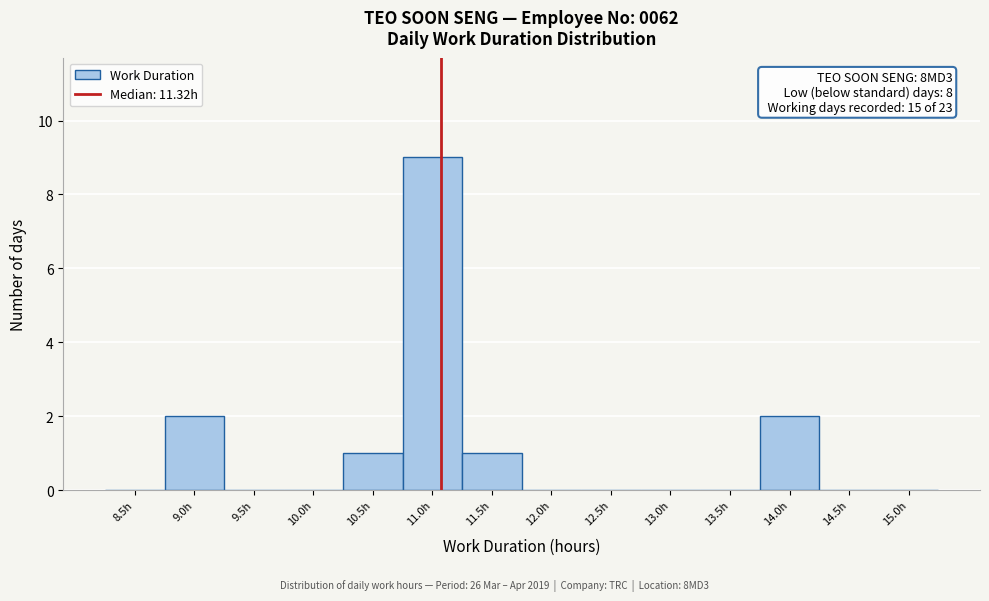

Reading left to right, extract all data points from this chart.

8.5h=0	9.0h=2	9.5h=0	10.0h=0	10.5h=1	11.0h=9	11.5h=1	12.0h=0	12.5h=0	13.0h=0	13.5h=0	14.0h=2	14.5h=0	15.0h=0